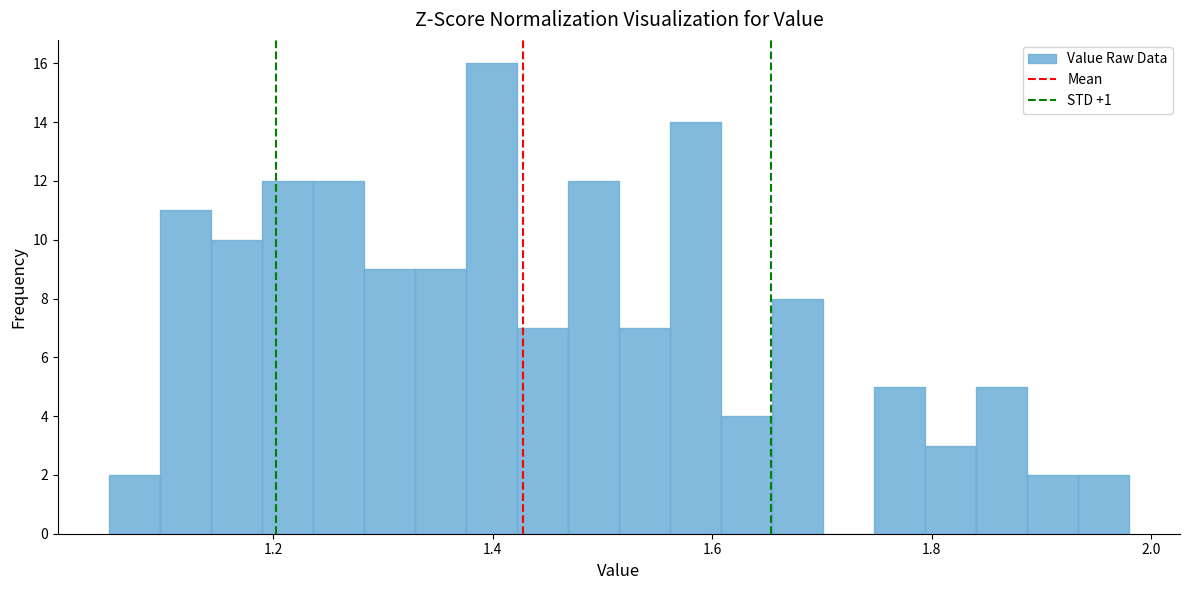

Around what value on the x-axis is the tallest bar? Give the approximate position of its centre, as read against the axis.

1.40